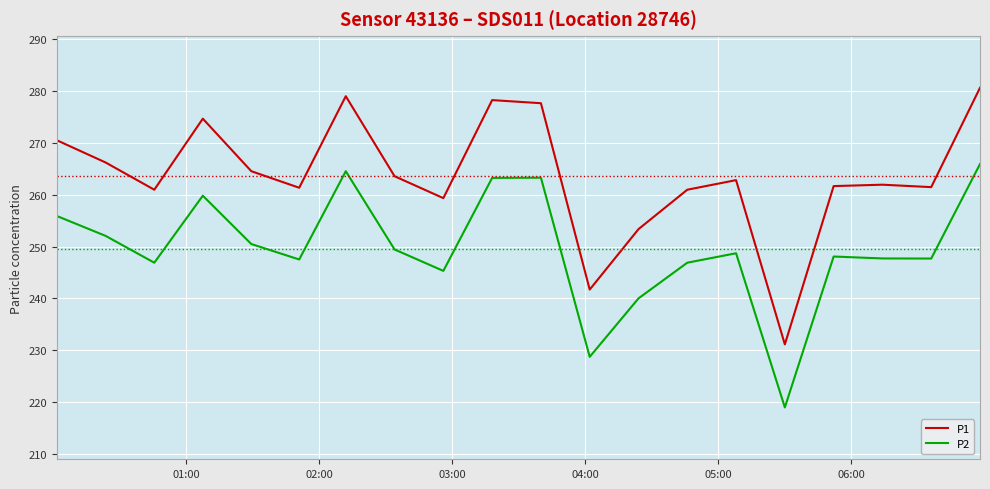

What is the difference between the maximum and minimum values in the P2 series?

46.9